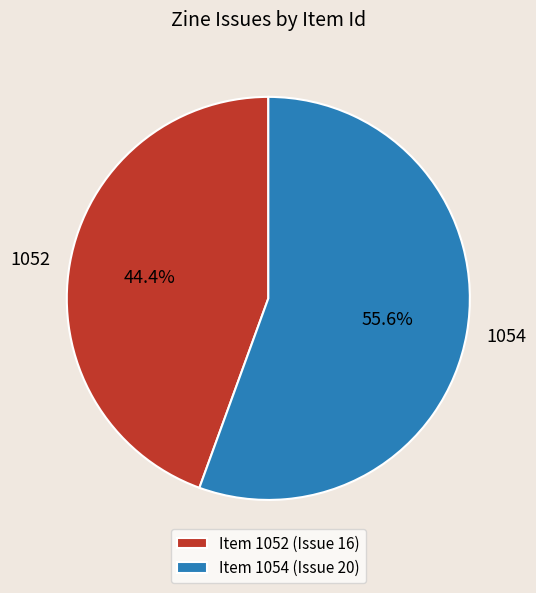

Count the number of slices in the pie.

2